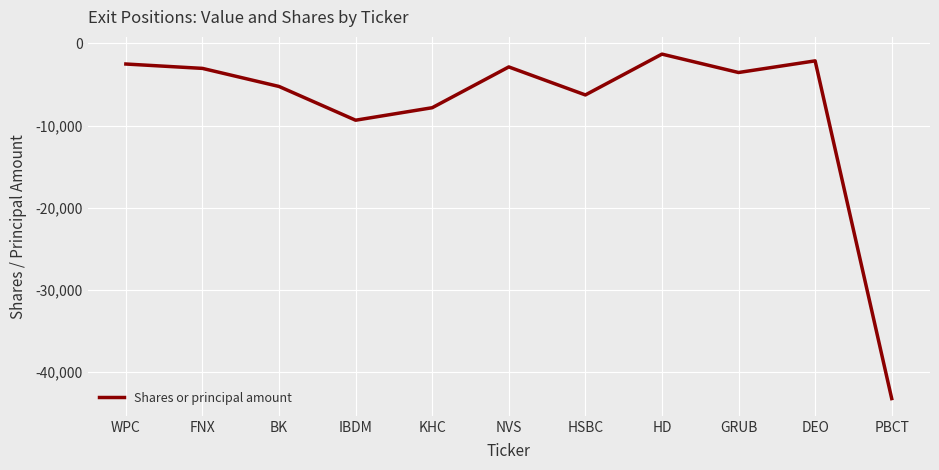

Between PBCT and IBDM, which is larger?

IBDM